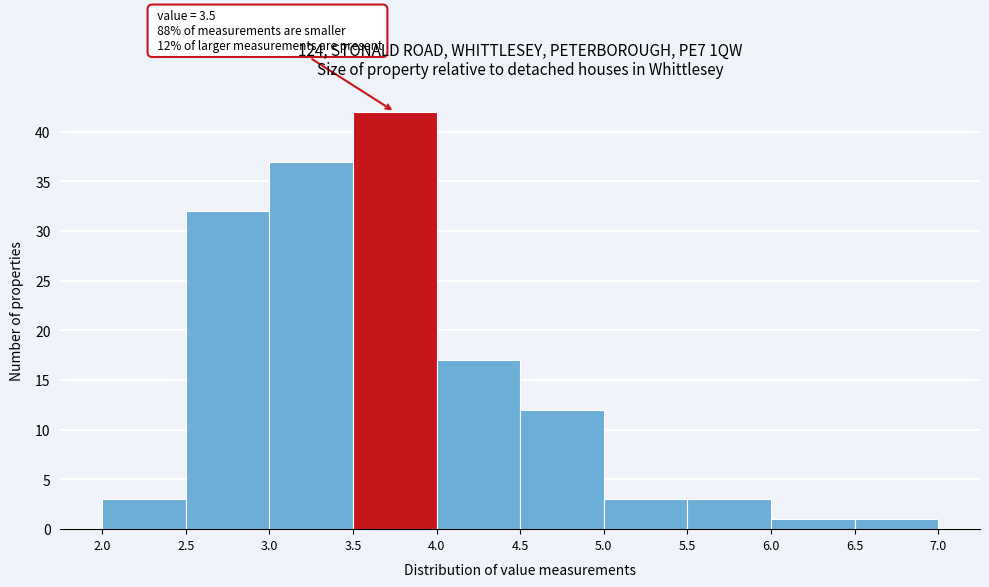

Which range on the x-axis has the tallest bar?

3.5 to 4.0